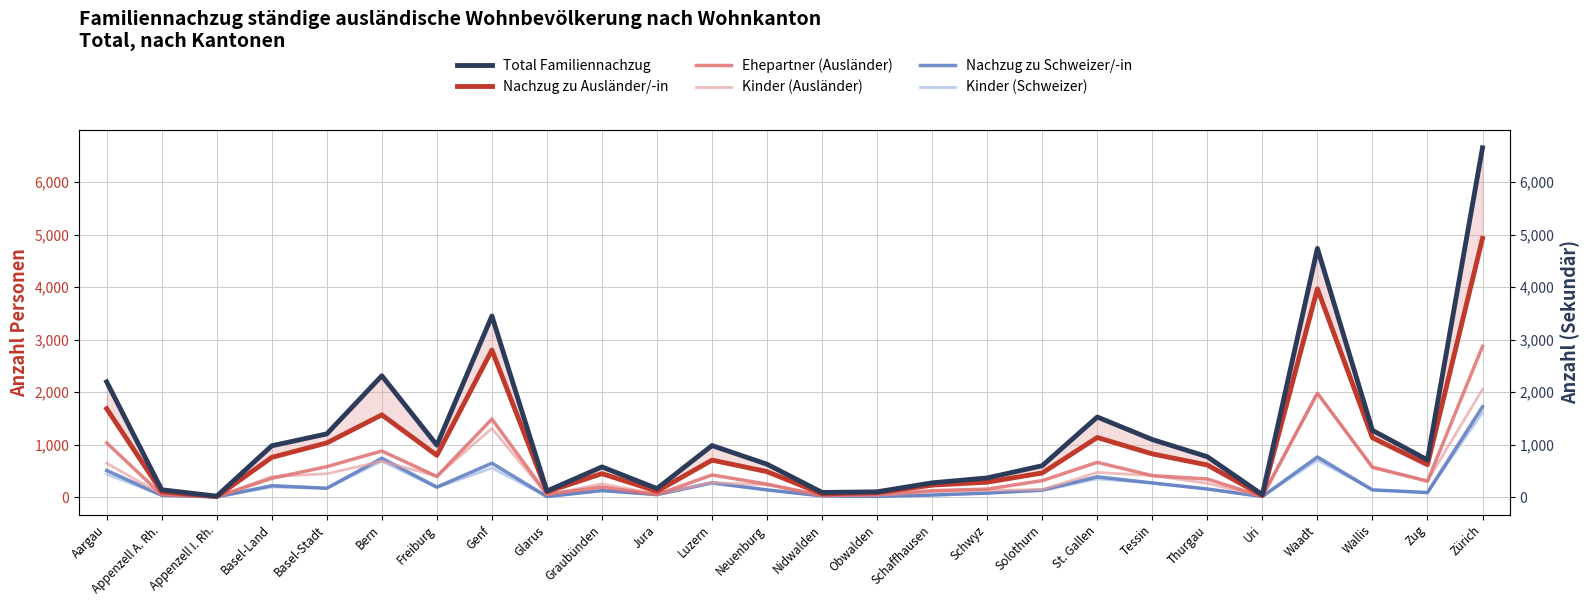

How many data points in Nachzug zu Ausländer/-in are less than 621?

13